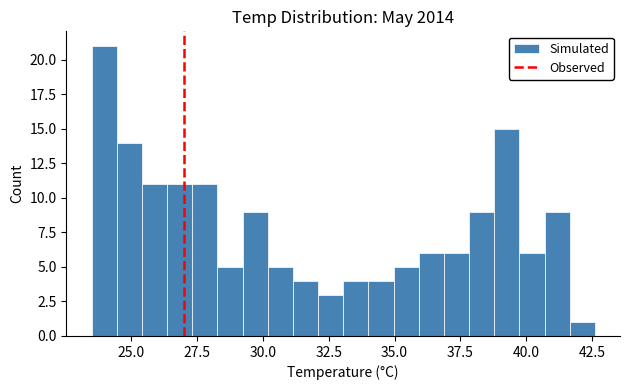

Read against the x-axis, roughly where is the centre of the tallest bar?

24.0